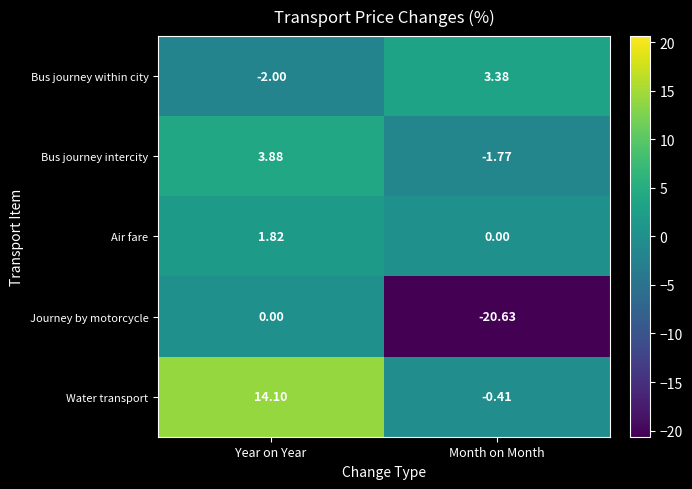

Between Year on Year and Month on Month, which series saw the biggest shift?

Journey by motorcycle